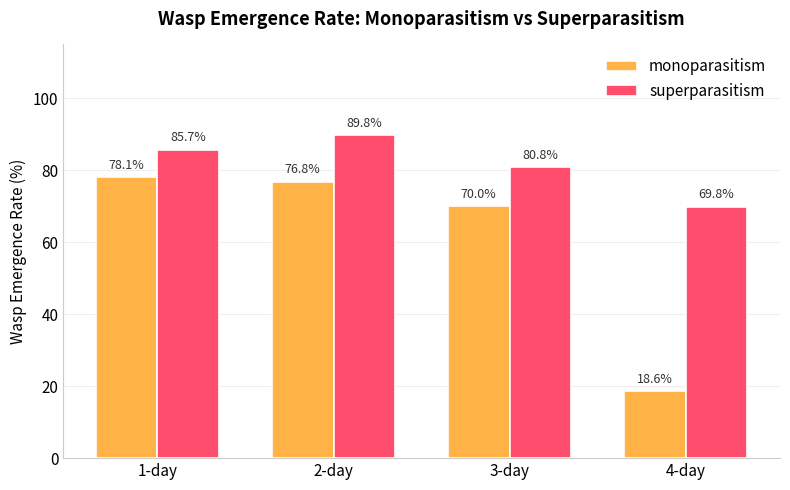

Is the value of monoparasitism at 4-day greater than the value of superparasitism at 1-day?

No